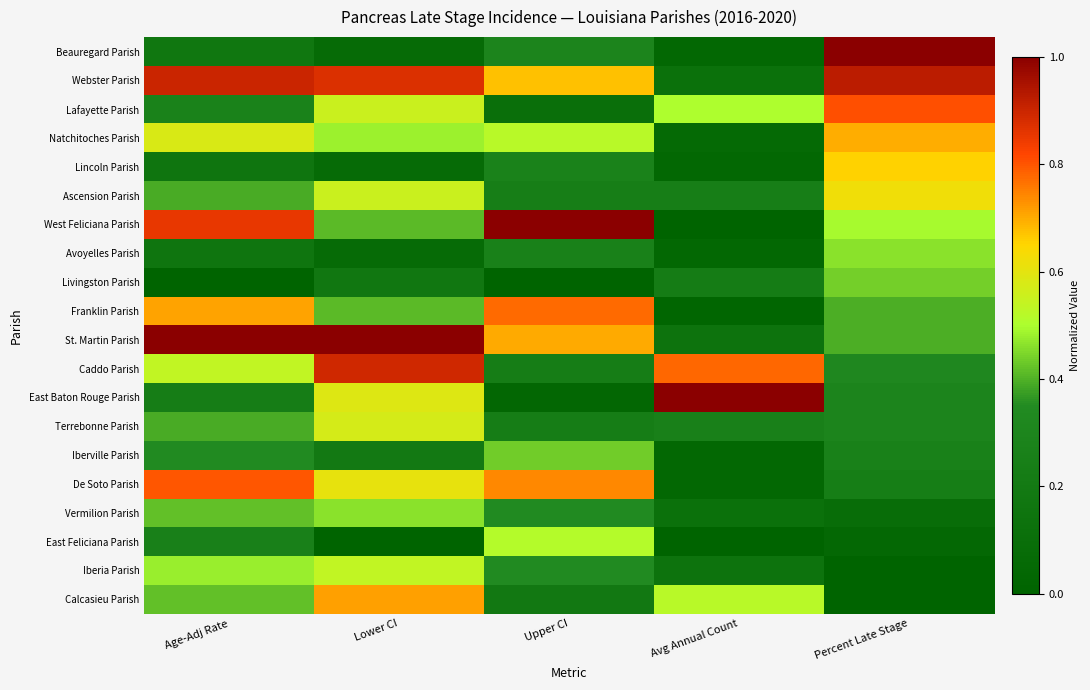

What is the spread (max minus min) of values at Age-Adj Rate?

1.0